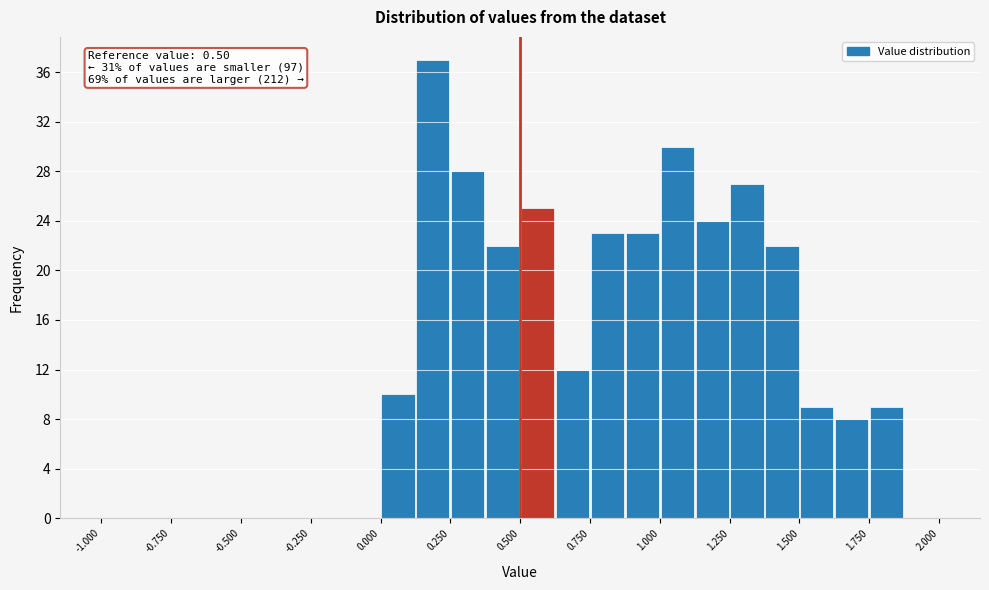

Read against the x-axis, roughly where is the centre of the tallest bar?

0.20